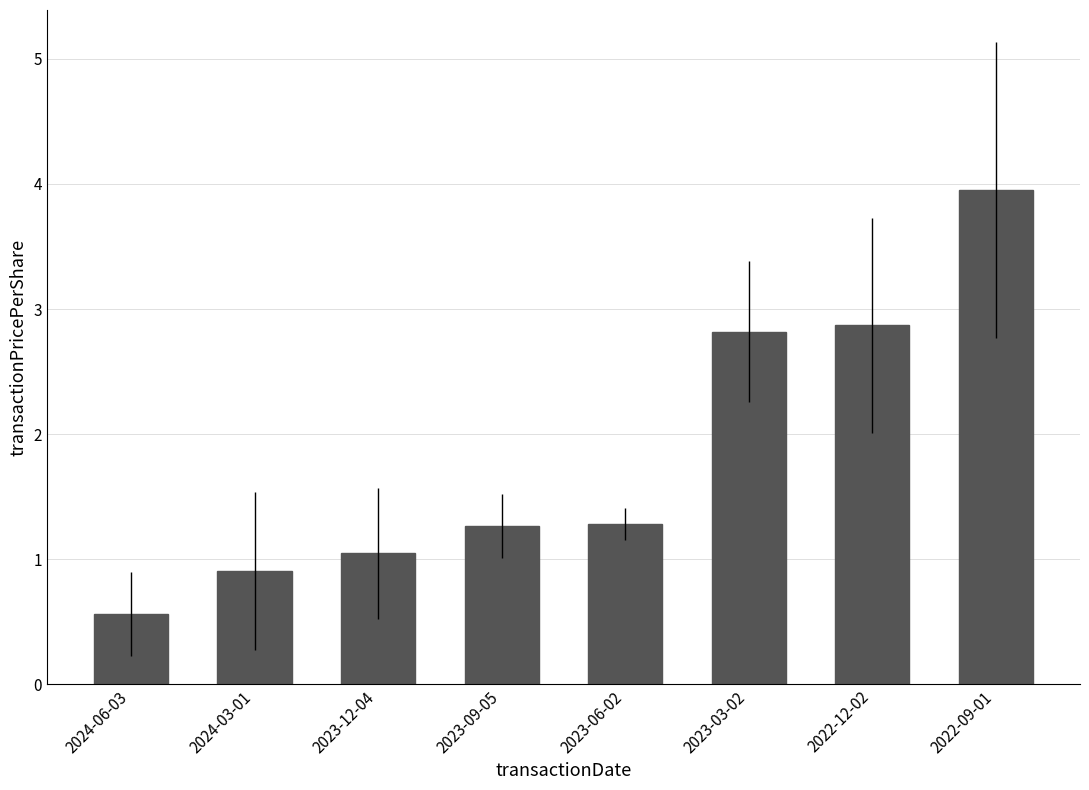

What is the label of the 4th bar from the right?

2023-06-02